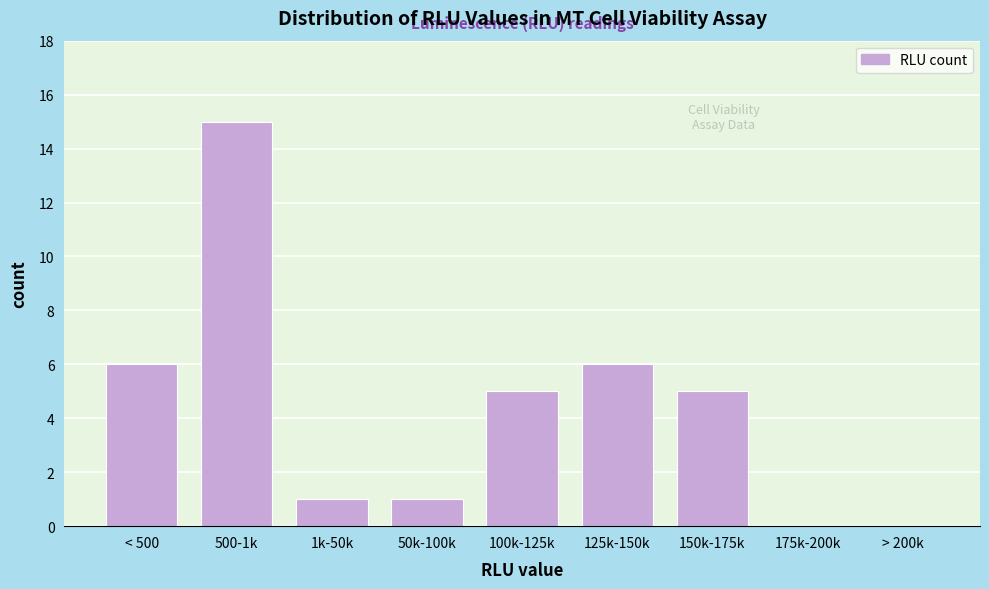

Reading right to left, transcribe all the data shown in this chart.

> 200k=0	175k-200k=0	150k-175k=5	125k-150k=6	100k-125k=5	50k-100k=1	1k-50k=1	500-1k=15	< 500=6